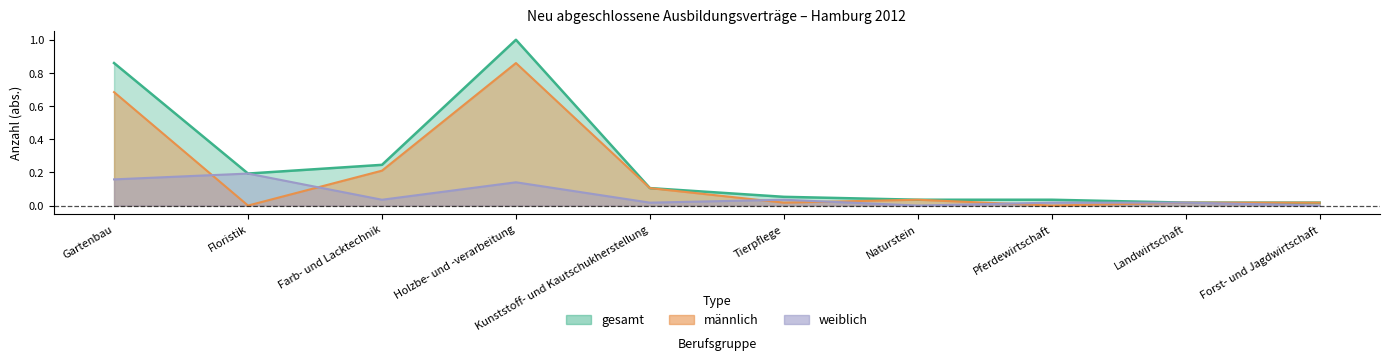

Which series has the largest total across all categories?

2012_gesamt